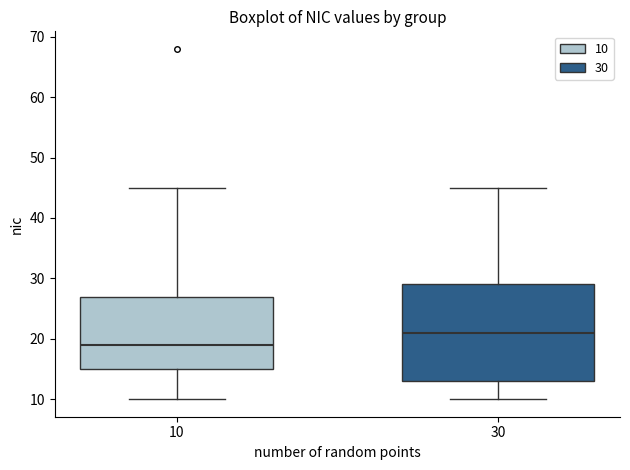

Reading left to right, transcribe this box plot: for each box, give where its median line is, the range the box spans, and where its two whiskers end, as read against the y-axis. The values are not printed on the chart, so give them approximately, as read against the axis.

10: median 19, box 15 to 27, whiskers 10 to 45
30: median 21, box 13 to 29, whiskers 10 to 45